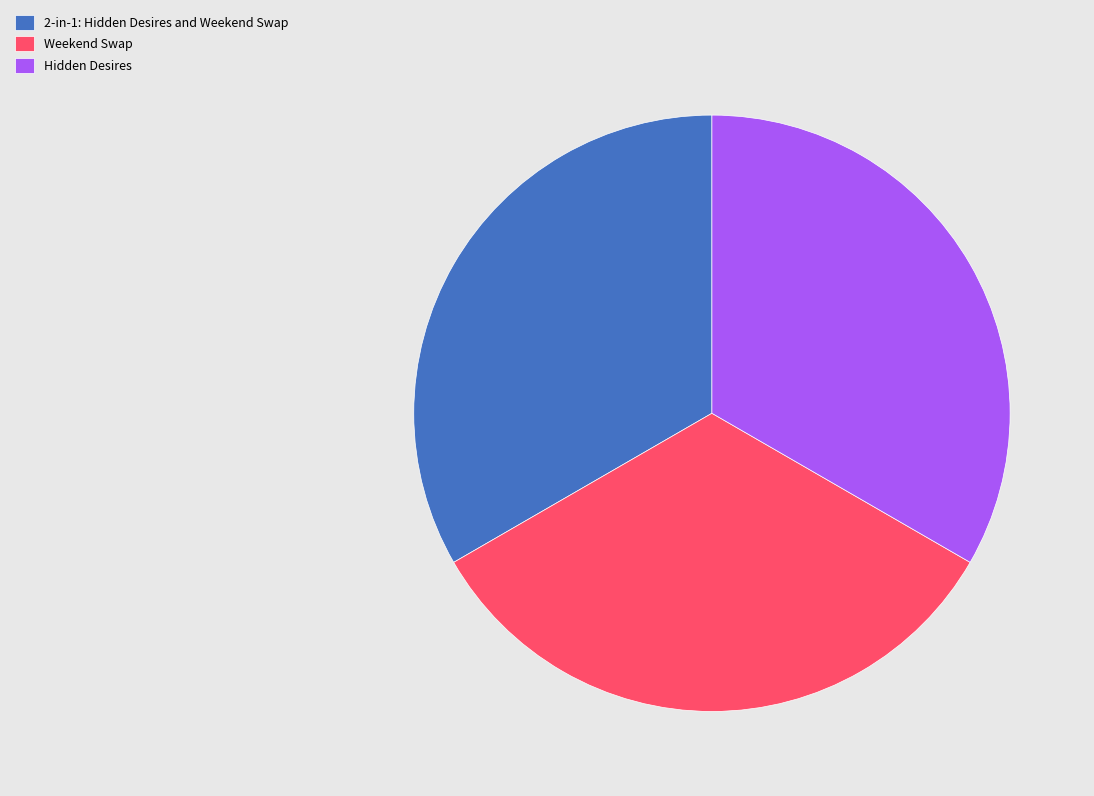

How many slices are in this pie chart?

3